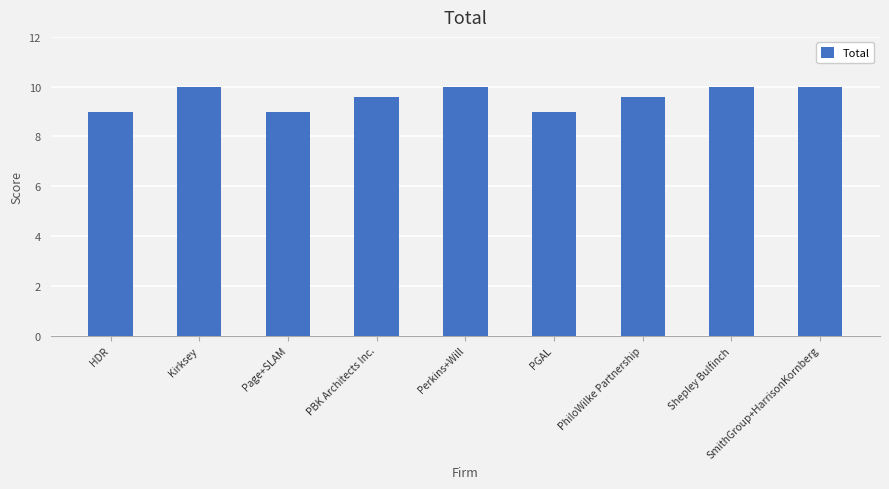

Count the values in the range 9 to 10.

9